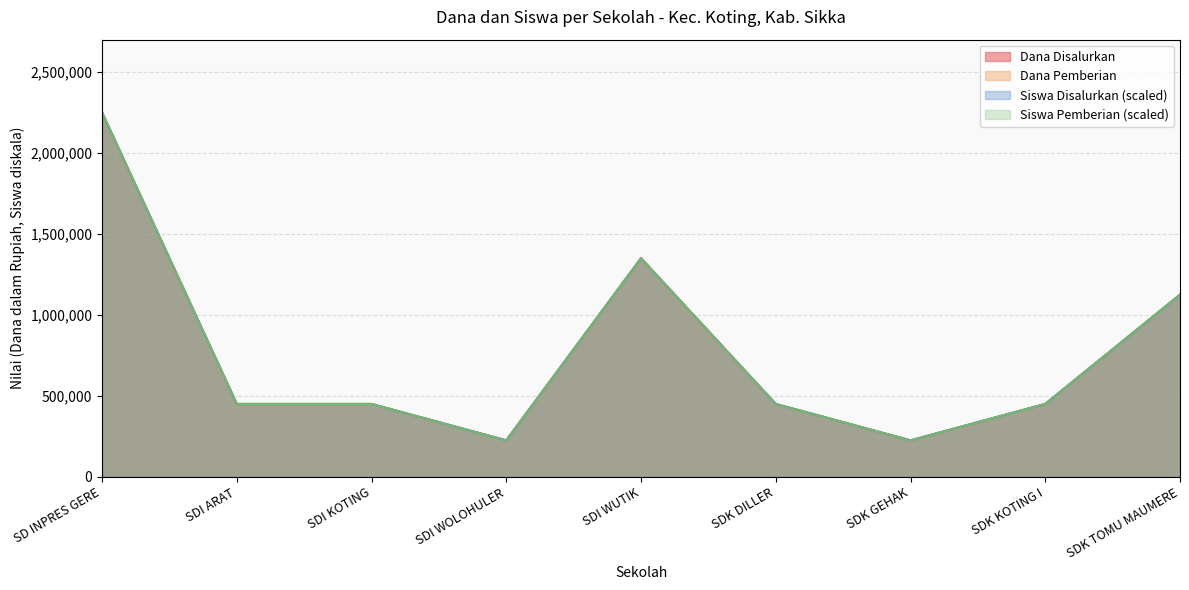

What is the difference between the Siswa Disalurkan values at SDK KOTING I and SD INPRES GERE?

1800000